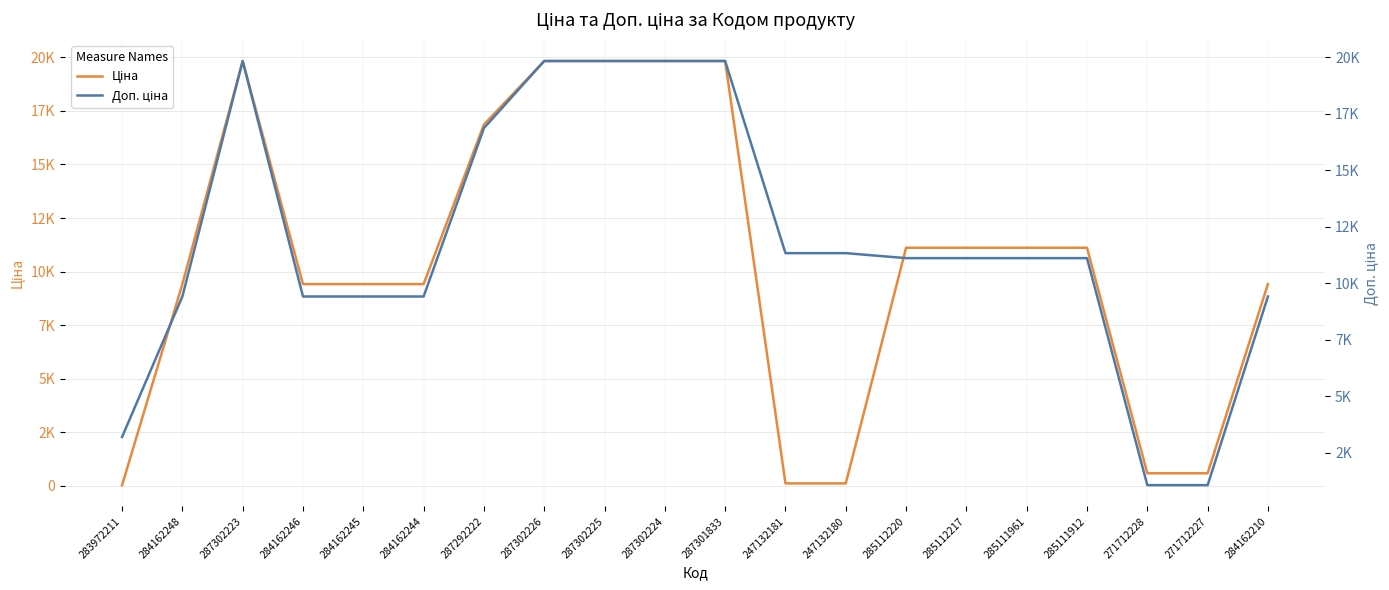

How many data points does each series have?

20